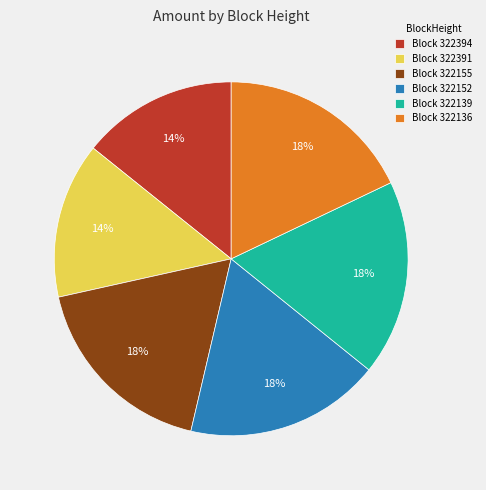

What percentage is the Block 322152 slice, to the nearest percent?

18%